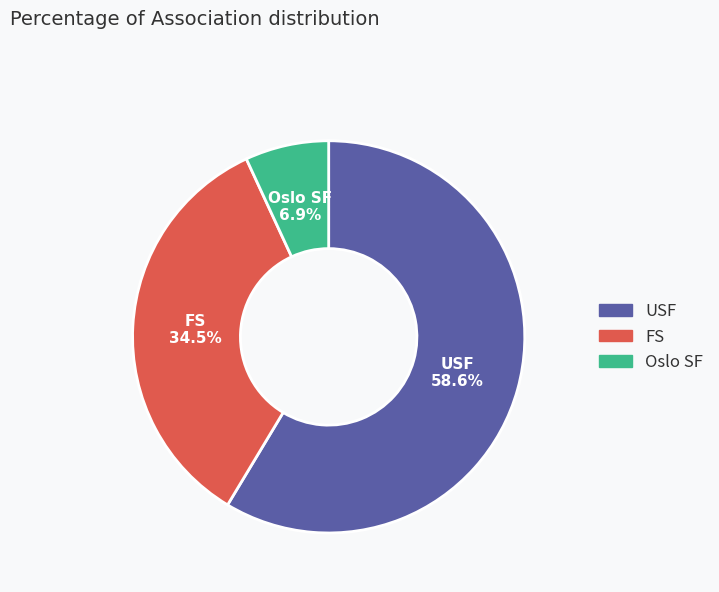

What is the largest slice in the pie chart?

USF